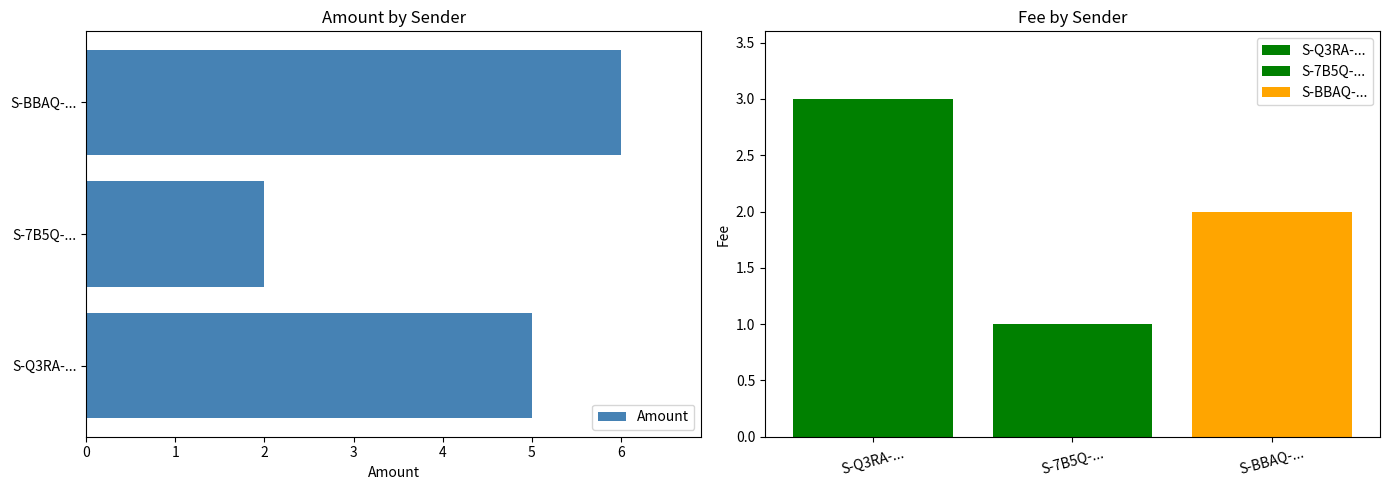

Rank the series by their average value, from lowest to highest.

Fee, Amount